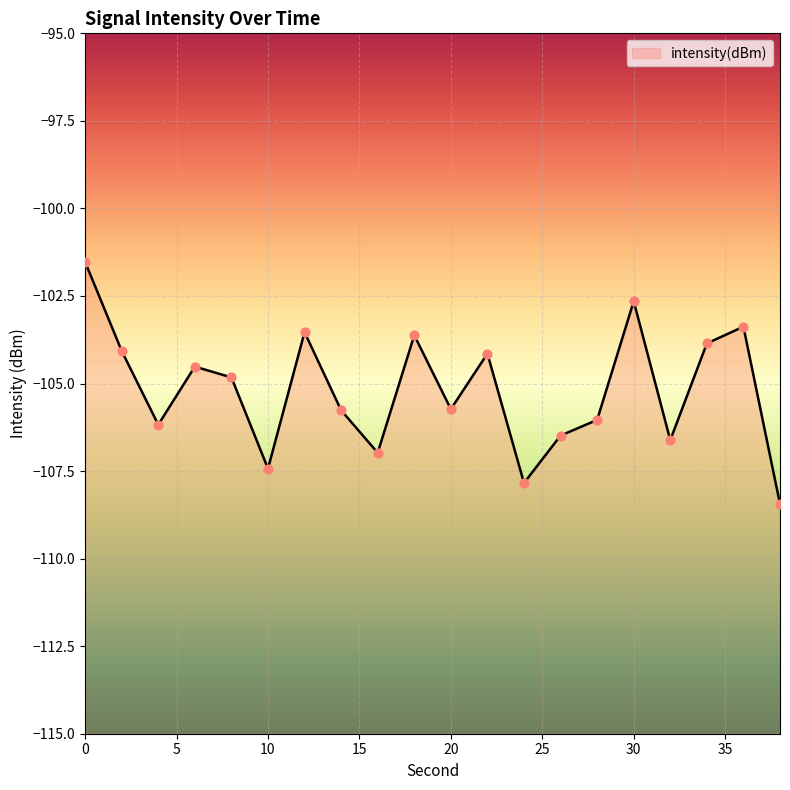

What is the change in value from 6 to 16?

-2.5